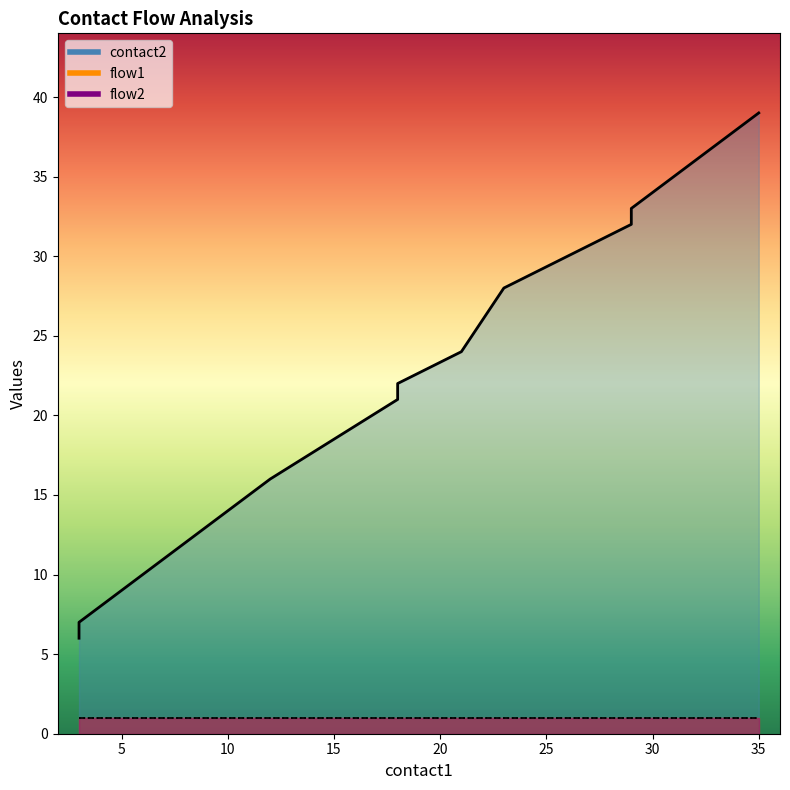

Does the chart have visible grid lines?

No